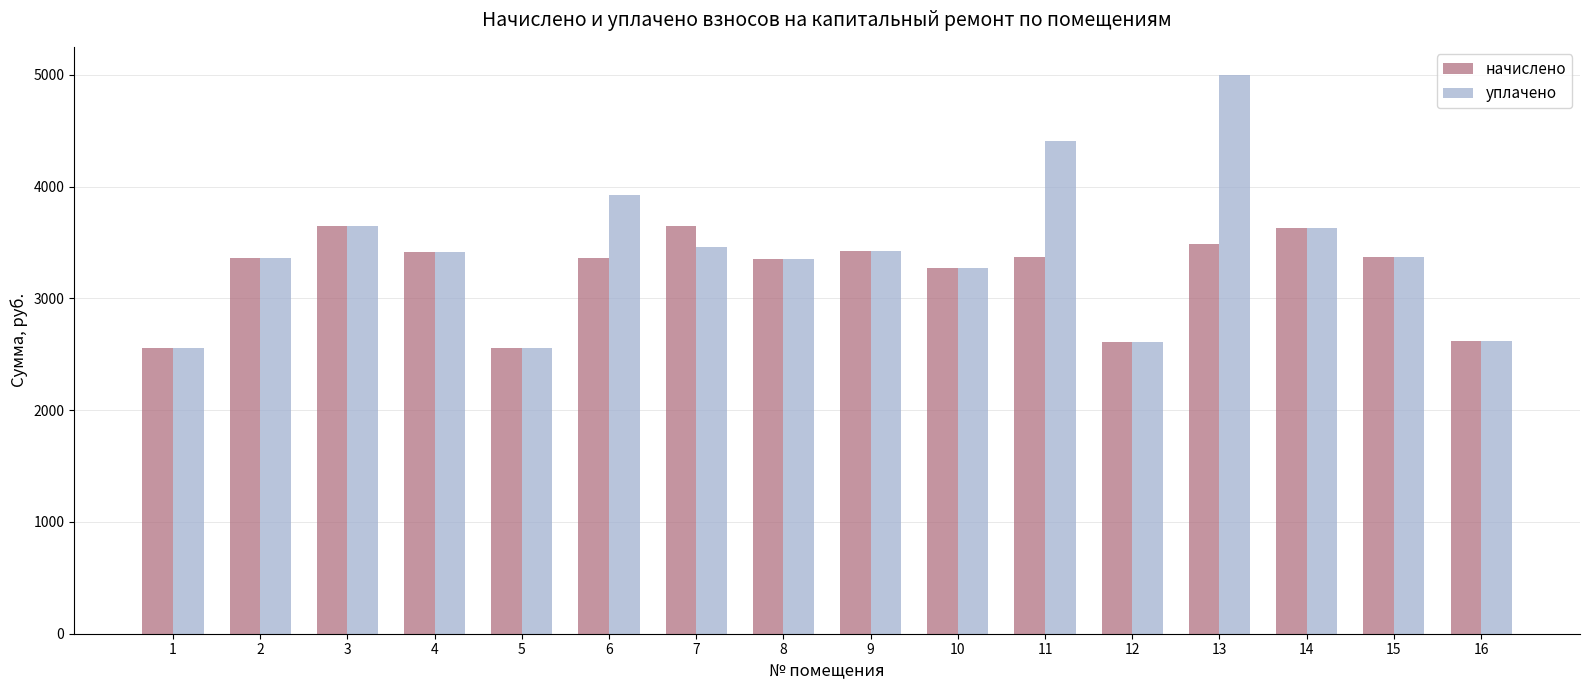

How many distinct data groups are displayed?

2